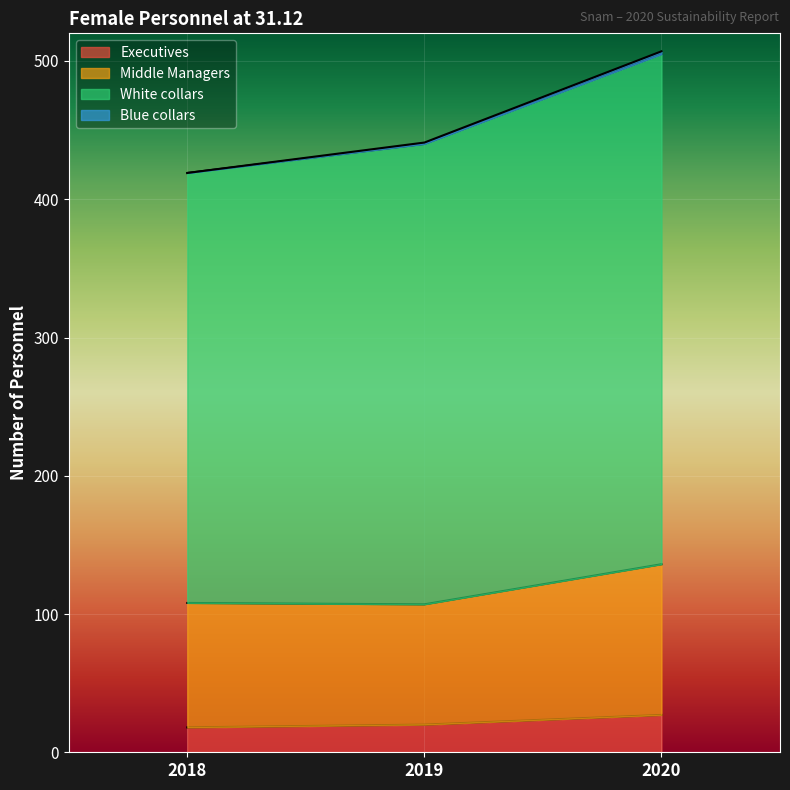

At which category is the sum across all series the highest?

2020